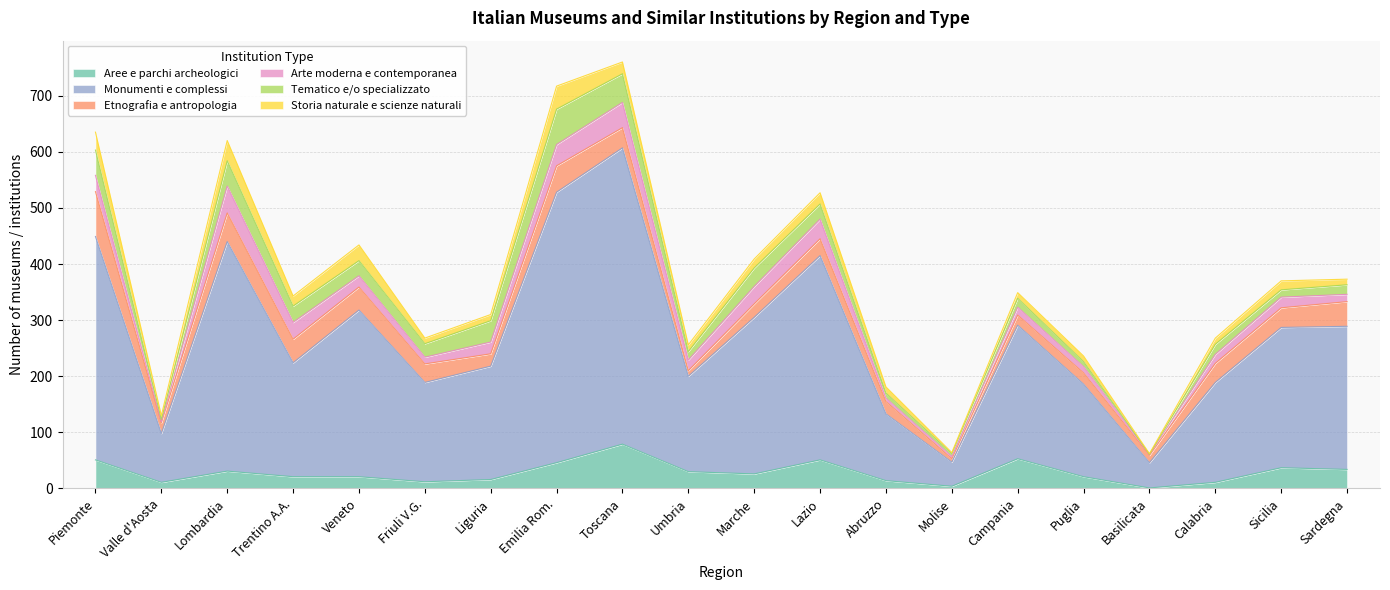

Reading left to right, list all the values displayed in this chart.

Aree e parchi archeologici: Piemonte=51	Valle d'Aosta=11	Lombardia=31	Trentino A.A.=21	Veneto=21	Friuli V.G.=12	Liguria=16	Emilia Rom.=46	Toscana=79	Umbria=30	Marche=26	Lazio=51	Abruzzo=14	Molise=4	Campania=53	Puglia=21	Basilicata=1	Calabria=11	Sicilia=37	Sardegna=34
Monumenti e complessi: Piemonte=398	Valle d'Aosta=87	Lombardia=409	Trentino A.A.=203	Veneto=297	Friuli V.G.=177	Liguria=202	Emilia Rom.=482	Toscana=528	Umbria=170	Marche=279	Lazio=364	Abruzzo=119	Molise=43	Campania=238	Puglia=165	Basilicata=45	Calabria=178	Sicilia=250	Sardegna=255
Etnografia e antropologia: Piemonte=80	Valle d'Aosta=19	Lombardia=51	Trentino A.A.=42	Veneto=41	Friuli V.G.=33	Liguria=22	Emilia Rom.=47	Toscana=36	Umbria=10	Marche=24	Lazio=30	Abruzzo=22	Molise=6	Campania=18	Puglia=20	Basilicata=13	Calabria=34	Sicilia=35	Sardegna=44
Arte moderna e contemporanea: Piemonte=29	Valle d'Aosta=2	Lombardia=48	Trentino A.A.=30	Veneto=20	Friuli V.G.=12	Liguria=21	Emilia Rom.=38	Toscana=45	Umbria=19	Marche=31	Lazio=35	Abruzzo=6	Molise=4	Campania=14	Puglia=11	Basilicata=2	Calabria=16	Sicilia=19	Sardegna=13
Tematico e/o specializzato: Piemonte=45	Valle d'Aosta=4	Lombardia=45	Trentino A.A.=29	Veneto=27	Friuli V.G.=24	Liguria=38	Emilia Rom.=63	Toscana=51	Umbria=15	Marche=33	Lazio=27	Abruzzo=9	Molise=5	Campania=16	Puglia=9	Basilicata=0	Calabria=18	Sicilia=13	Sardegna=17
Storia naturale e scienze naturali: Piemonte=32	Valle d'Aosta=7	Lombardia=36	Trentino A.A.=18	Veneto=28	Friuli V.G.=10	Liguria=11	Emilia Rom.=41	Toscana=21	Umbria=12	Marche=16	Lazio=20	Abruzzo=11	Molise=2	Campania=10	Puglia=10	Basilicata=1	Calabria=11	Sicilia=16	Sardegna=10